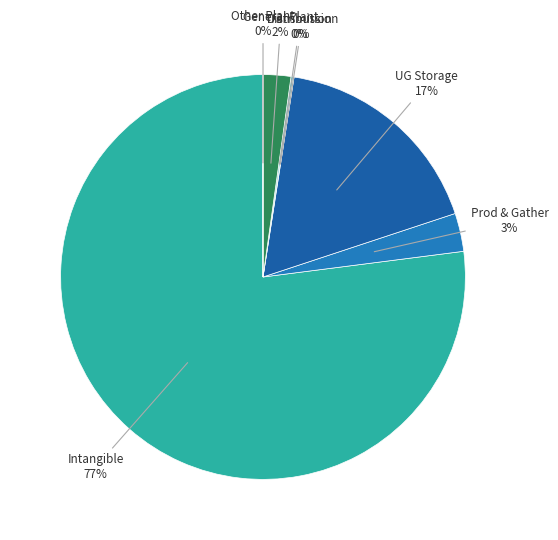

How many slices are in this pie chart?

7